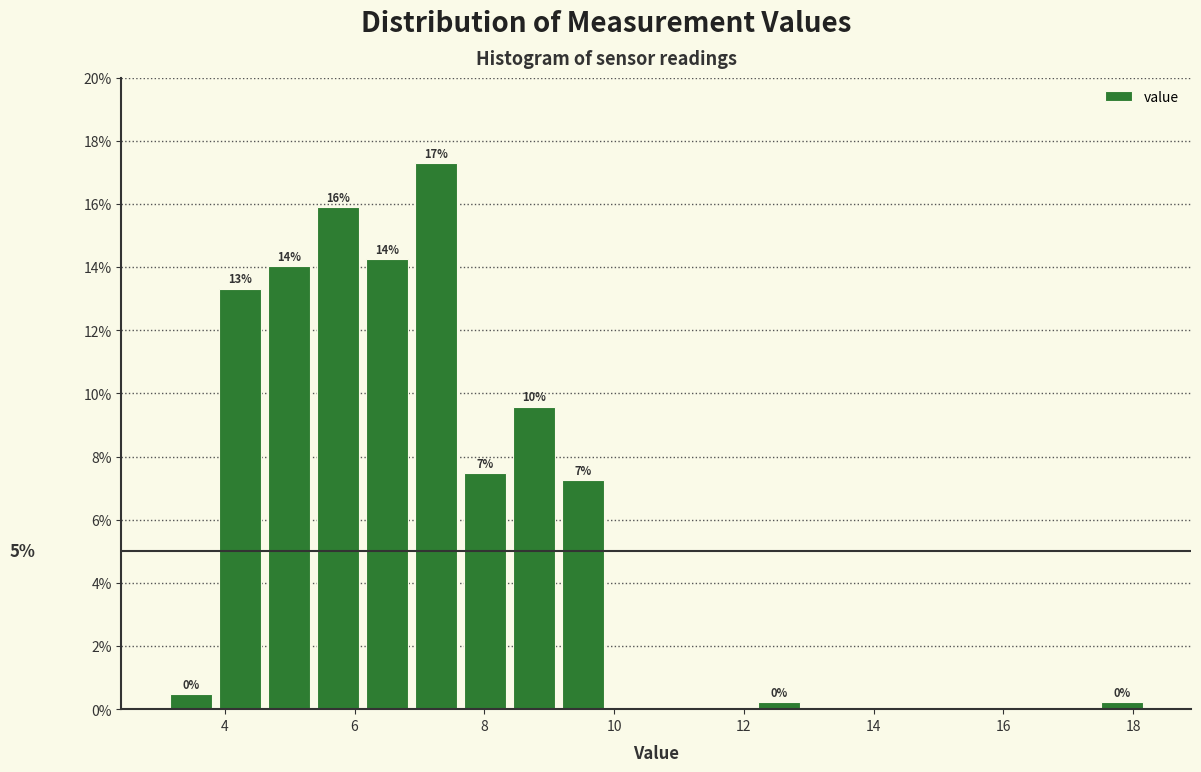

Read against the x-axis, roughly where is the centre of the tallest bar?

7.2